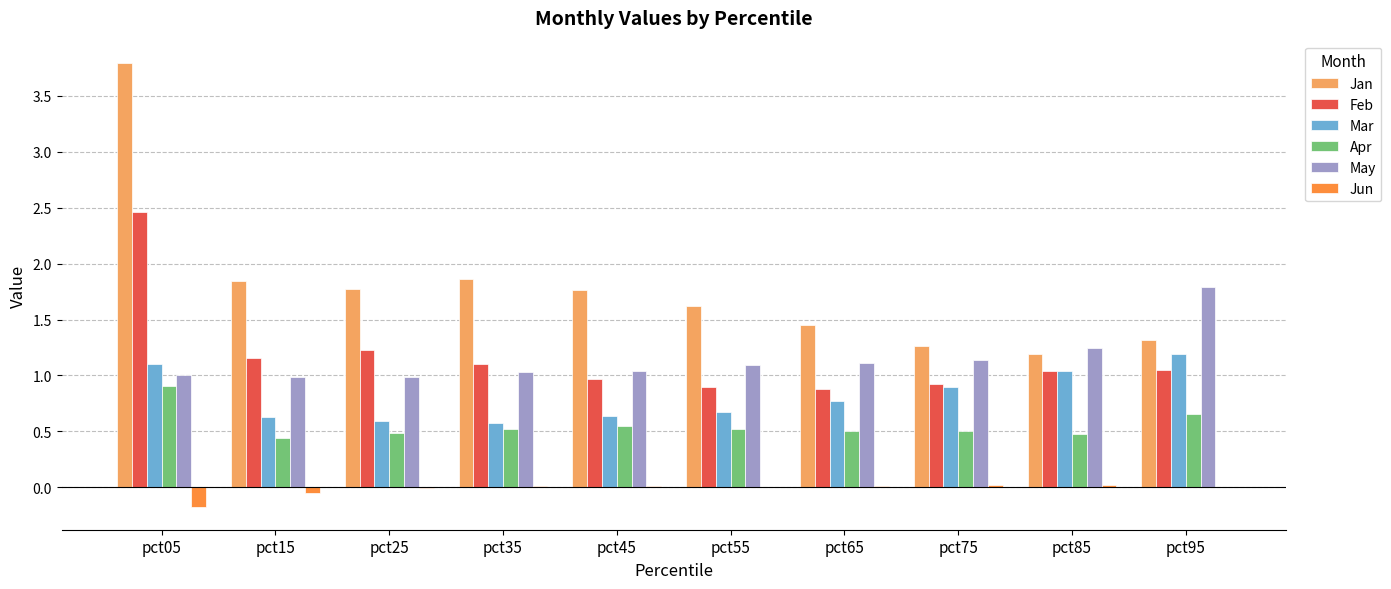

Is the value of Mar at pct55 greater than the value of Apr at pct75?

Yes